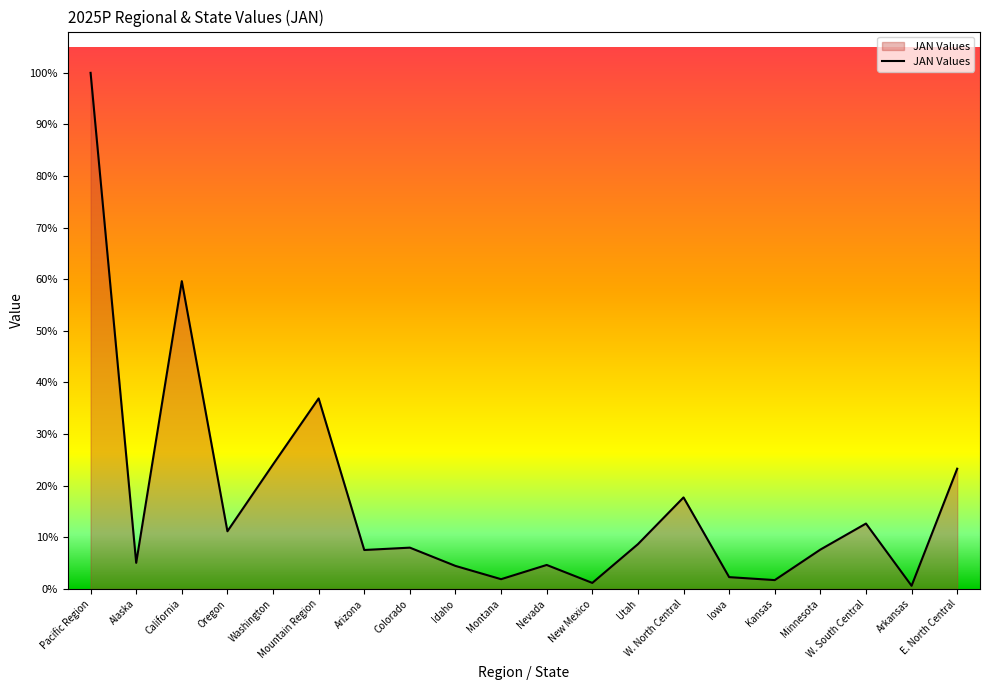

What is the change in value from Nevada to Minnesota?

+2154.7